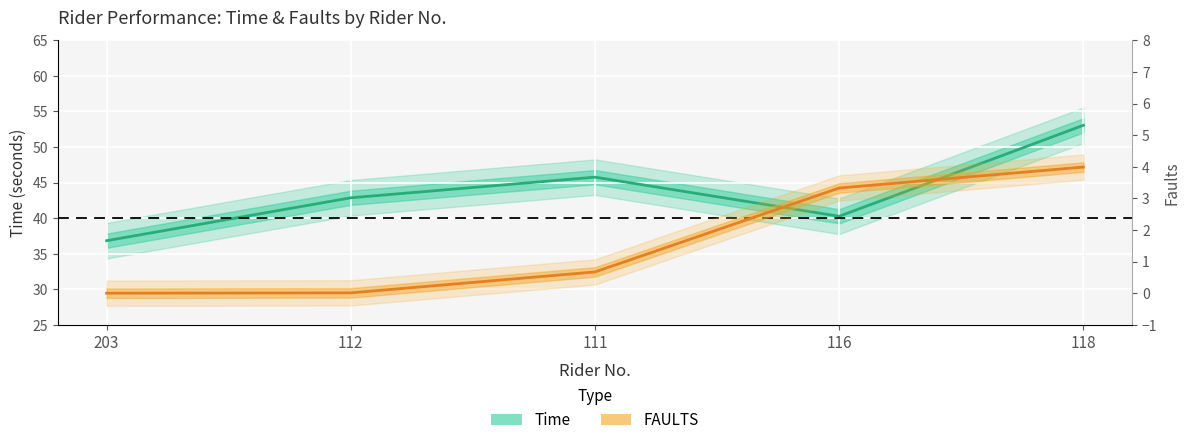

What is the label of the 2nd point from the right?

116